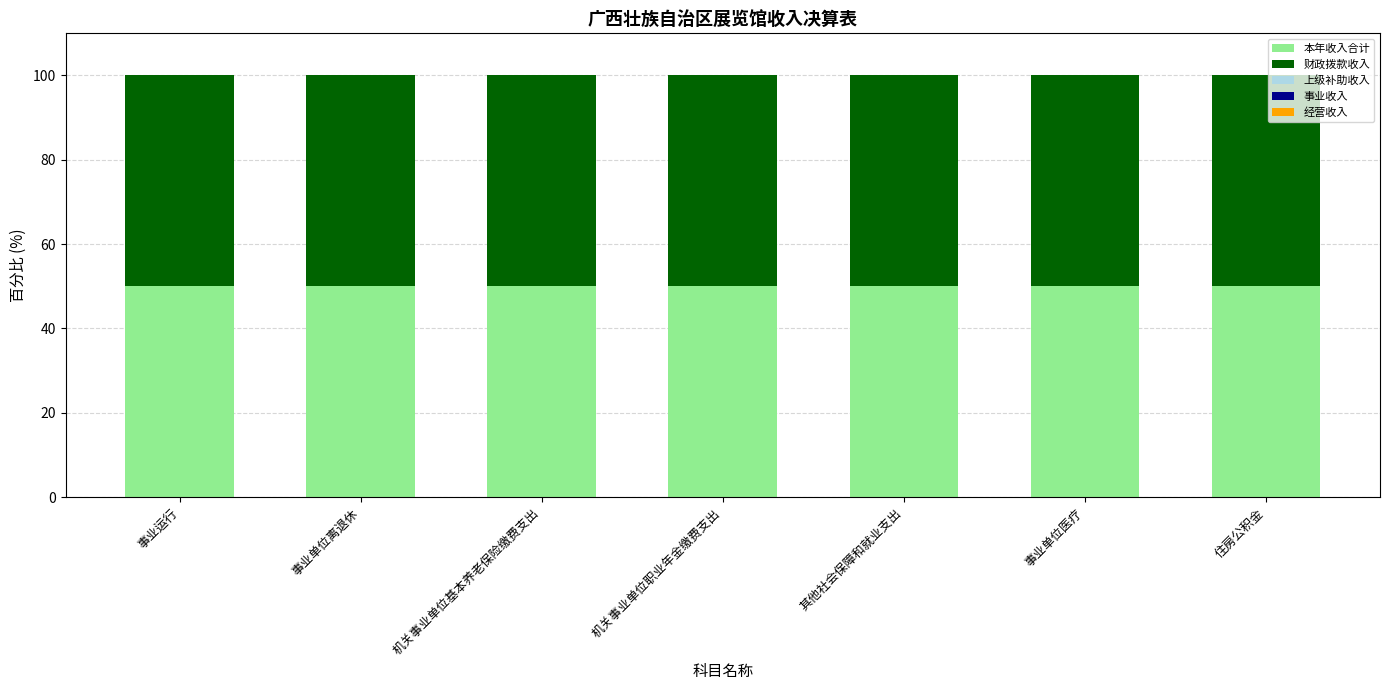

What is the label of the 6th bar from the right?

事业单位离退休